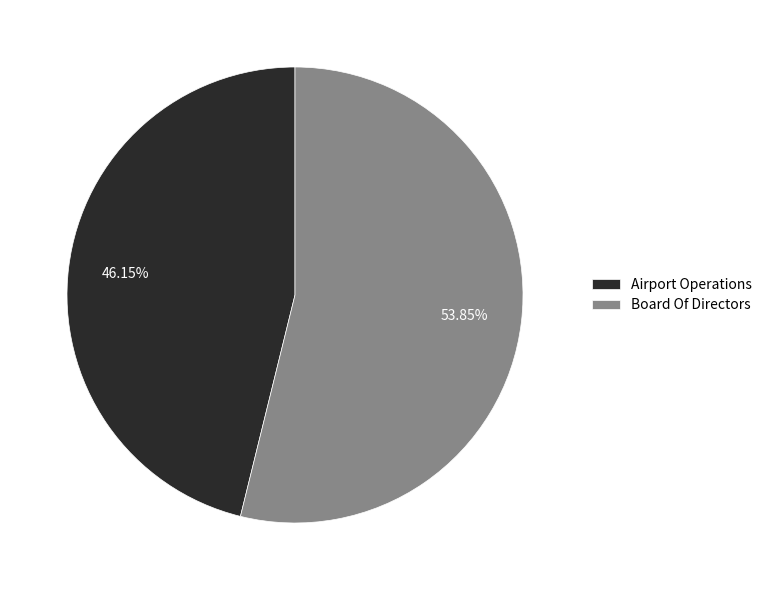

How many segments does this pie chart have?

2